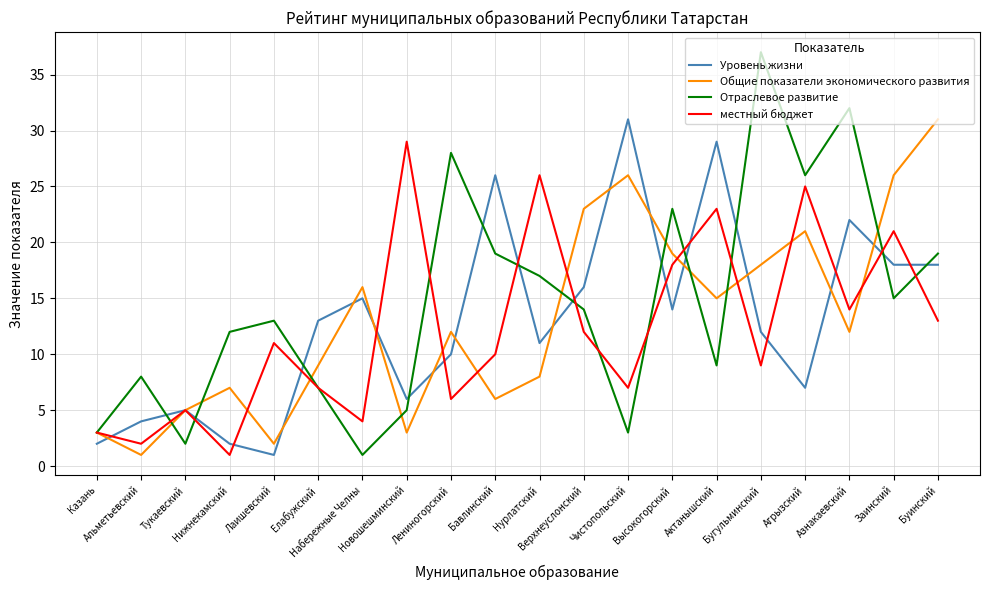

What is the maximum value for Общие показатели экономического развития?

31